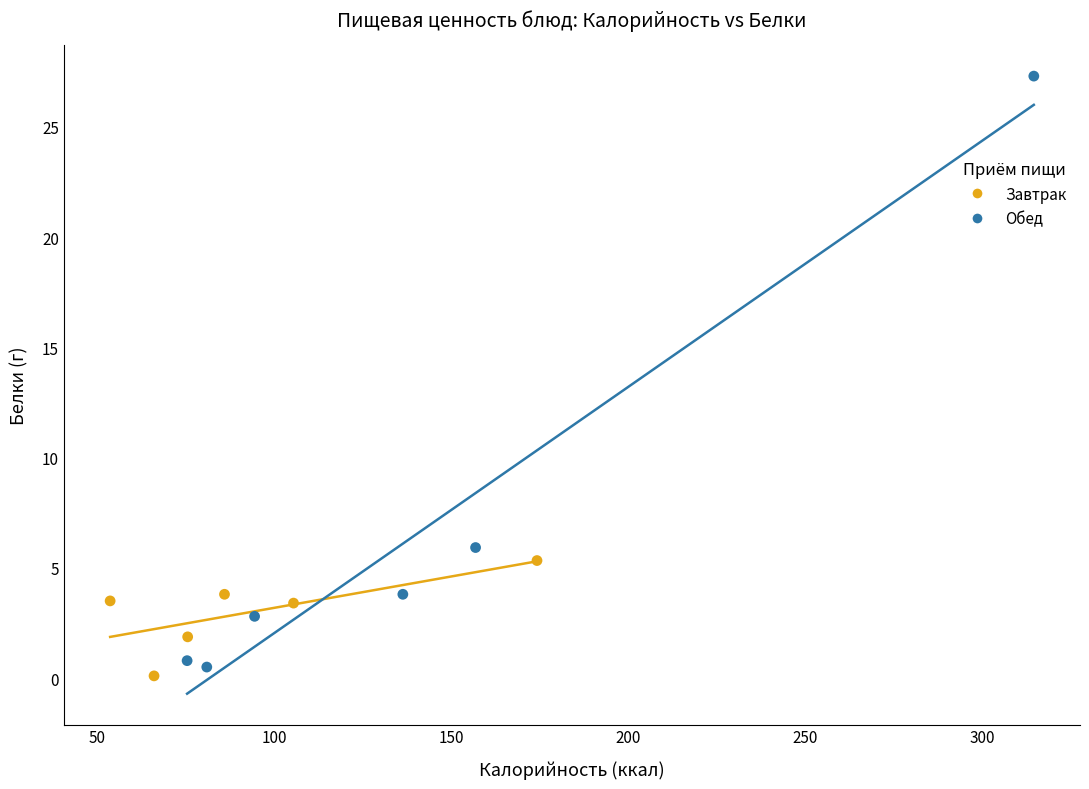

Which series has the widest spread of Y values?

Обед